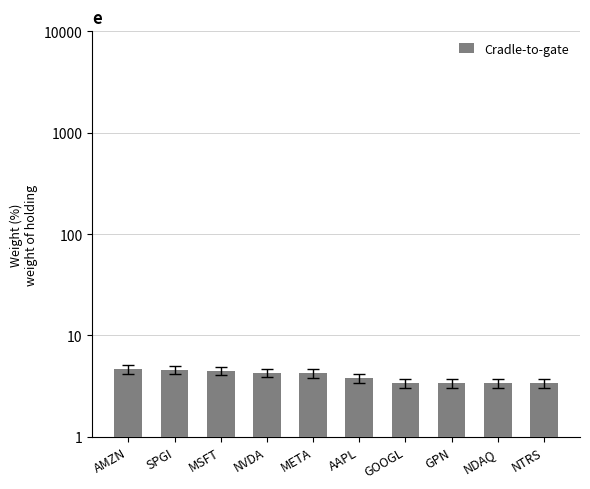

What is the label of the 7th bar from the left?

GOOGL